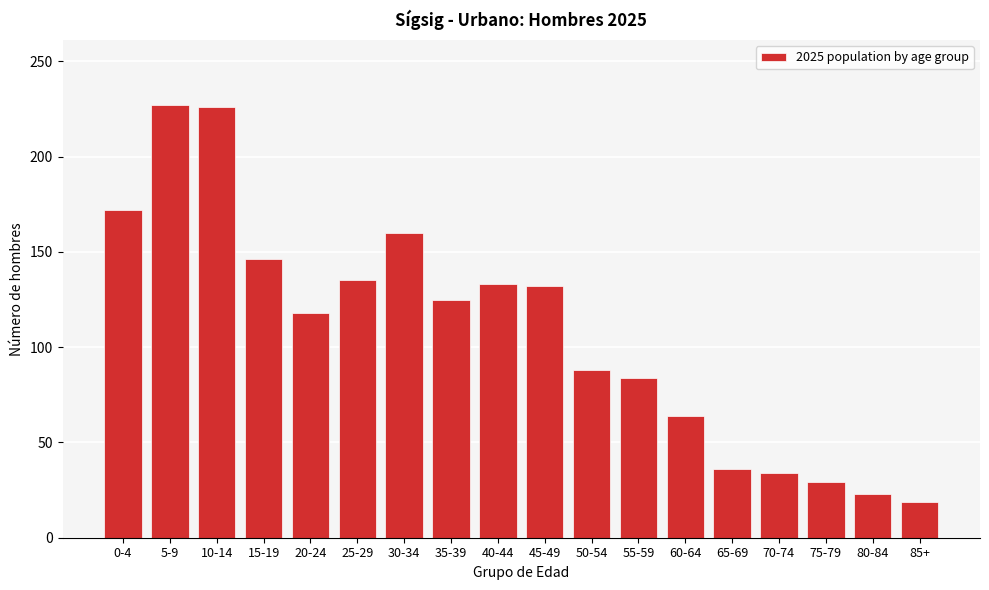

What is the minimum value shown in the chart?

19